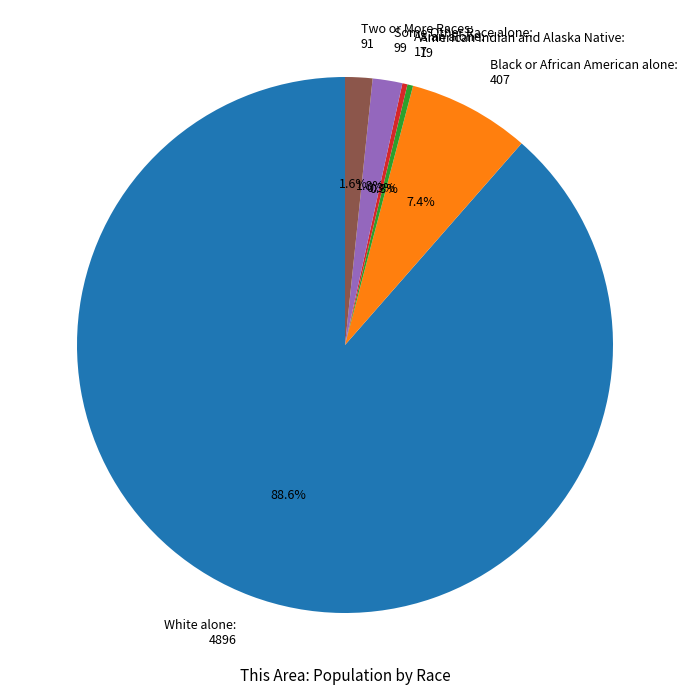

Is it true that Two or More Races is 2% of the pie?

True